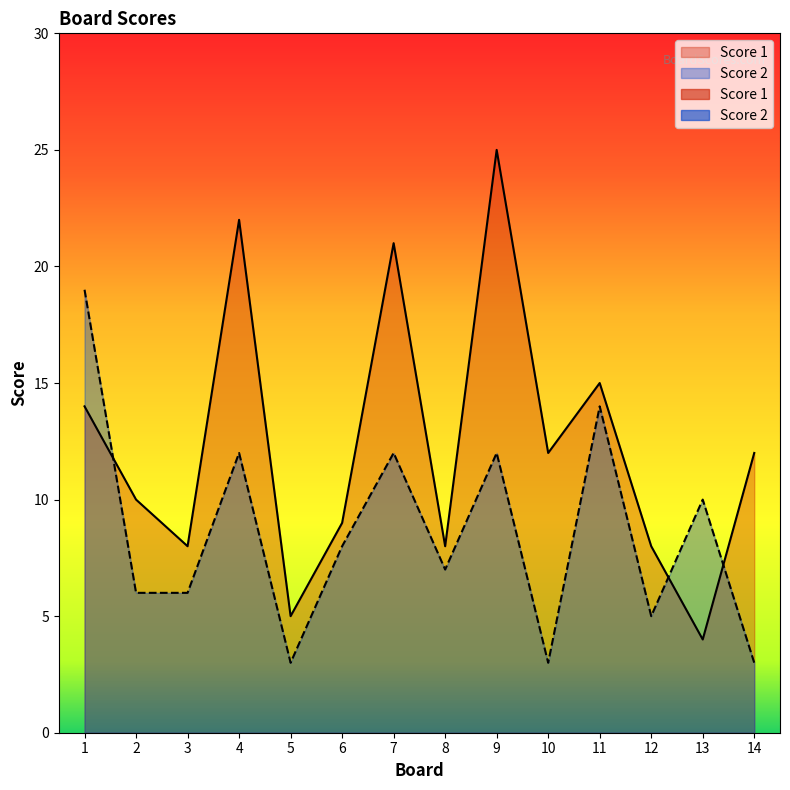

Rank the series at 11 from highest to lowest value.

Score 1, Score 2